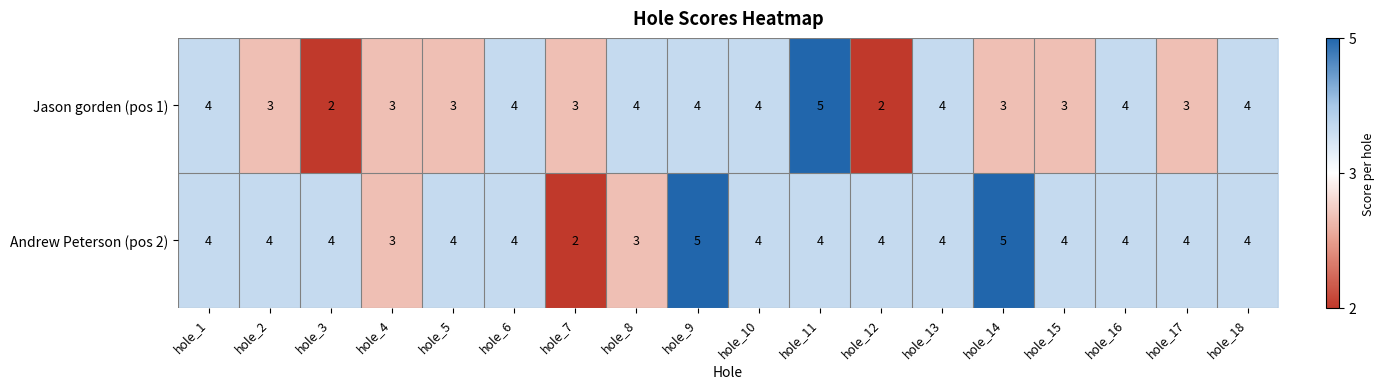

Which series changed the most between hole_3 and hole_9?

Jason gorden (pos 1)